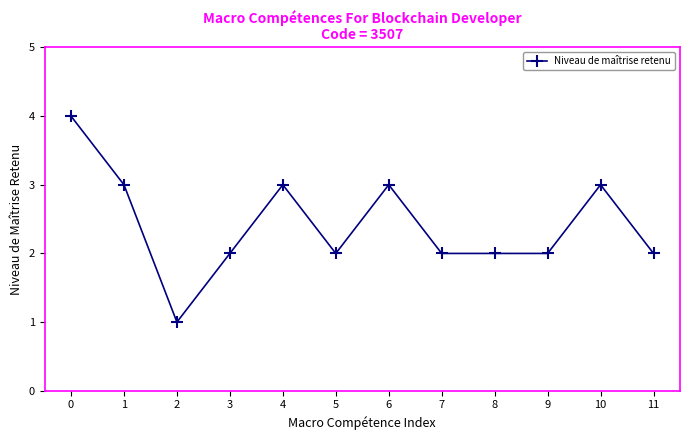

How many values are between 2 and 3?

10